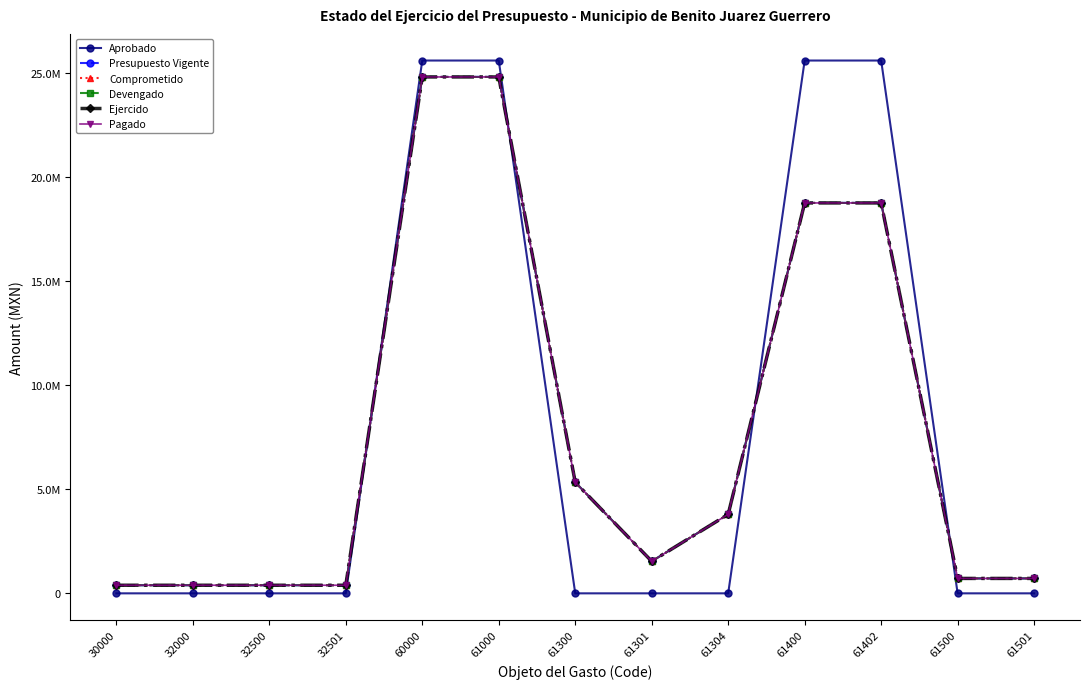

Reading left to right, what are all the values shown in this chart?

Aprobado: 0.0	0.0	0.0	0.0	25623561.0	25623561.0	0.0	0.0	0.0	25623561.0	25623561.0	0.0	0.0
Presupuesto Vigente: 389863.4	389863.4	389863.4	389863.4	24837486.1	24837486.1	5341937.3	1541449.8	3800487.5	18778198.4	18778198.4	717350.4	717350.4
Comprometido: 389863.4	389863.4	389863.4	389863.4	24833869.5	24833869.5	5341798.8	1541449.8	3800349.0	18774720.3	18774720.3	717350.4	717350.4
Devengado: 389863.4	389863.4	389863.4	389863.4	24833869.5	24833869.5	5341798.8	1541449.8	3800349.0	18774720.3	18774720.3	717350.4	717350.4
Ejercido: 389863.4	389863.4	389863.4	389863.4	24833869.5	24833869.5	5341798.8	1541449.8	3800349.0	18774720.3	18774720.3	717350.4	717350.4
Pagado: 389863.4	389863.4	389863.4	389863.4	24833869.5	24833869.5	5341798.8	1541449.8	3800349.0	18774720.3	18774720.3	717350.4	717350.4